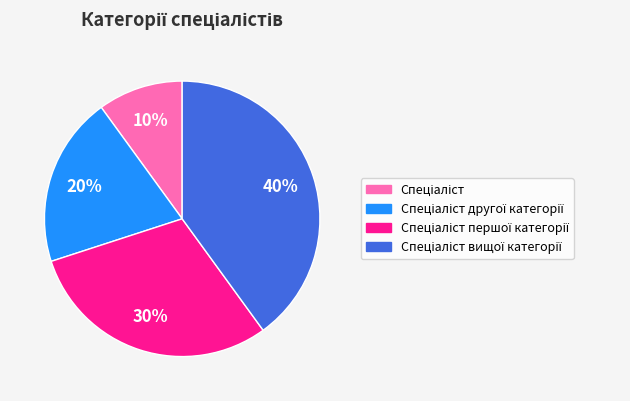

To the nearest percent, what is the average slice percentage?

25%